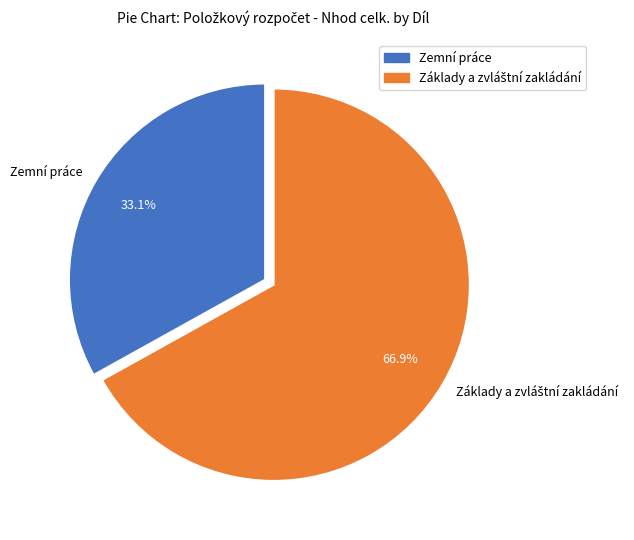

True or false: Zemní práce accounts for 38% of the total.

False